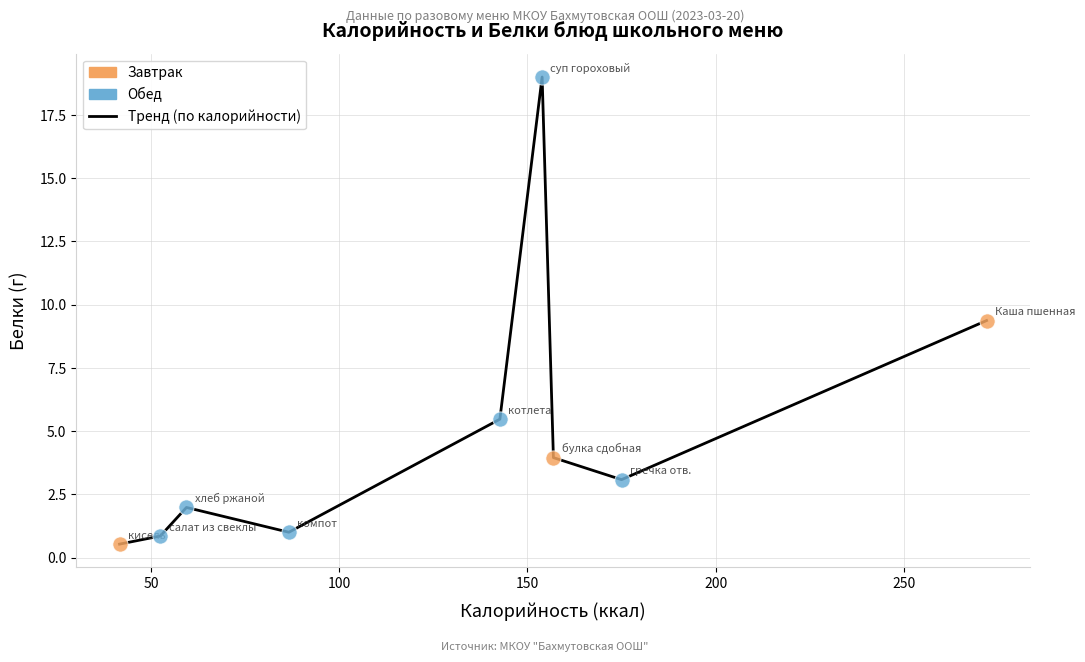

What is the difference between the maximum and minimum values?

18.5